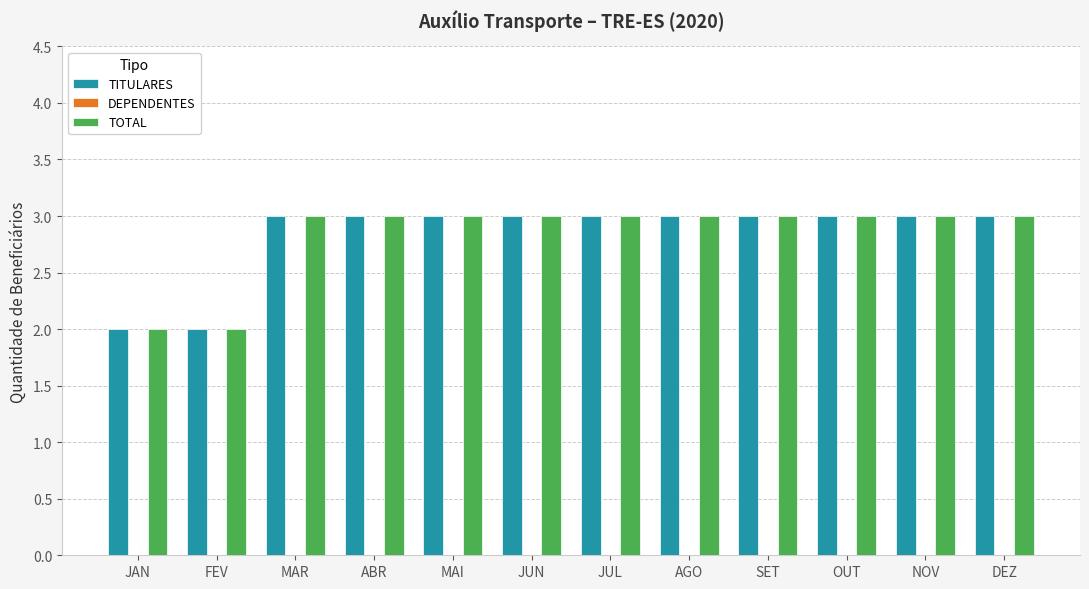

What is the approximate value of TITULARES at DEZ?

3